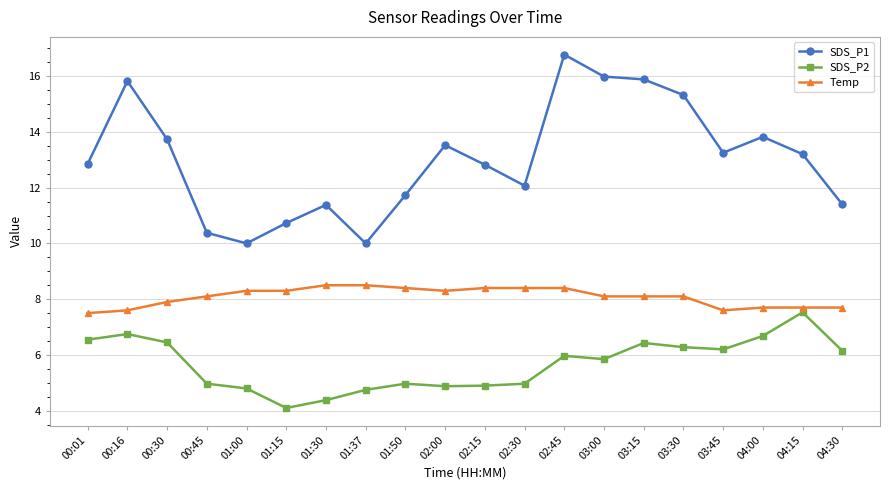

True or false: SDS_P1 has more than 2 points higher than both neighbors.

True